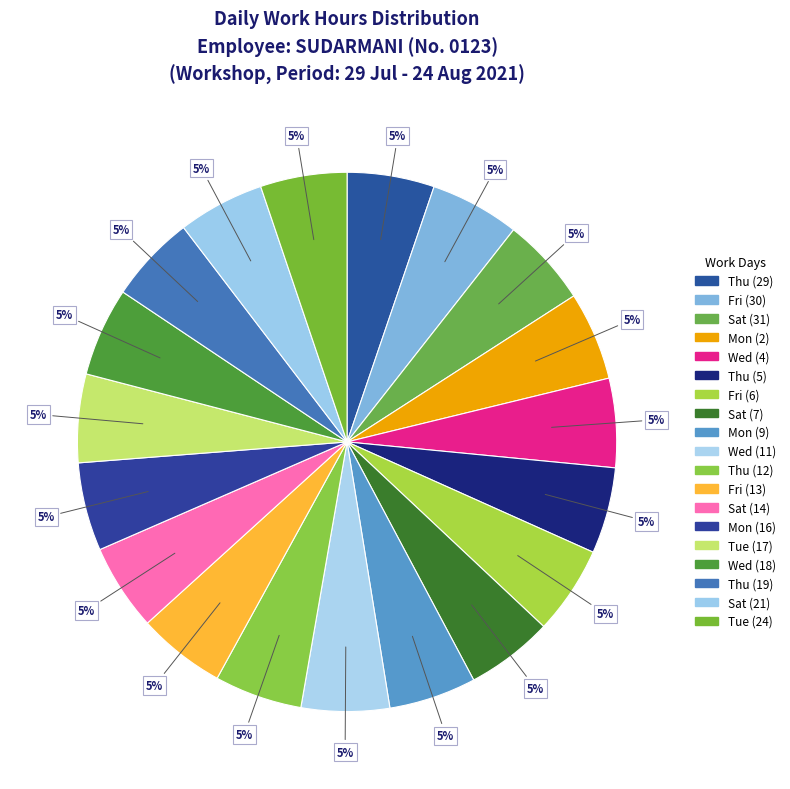

The Wed (18) slice represents 5% of the pie. True or false?

True